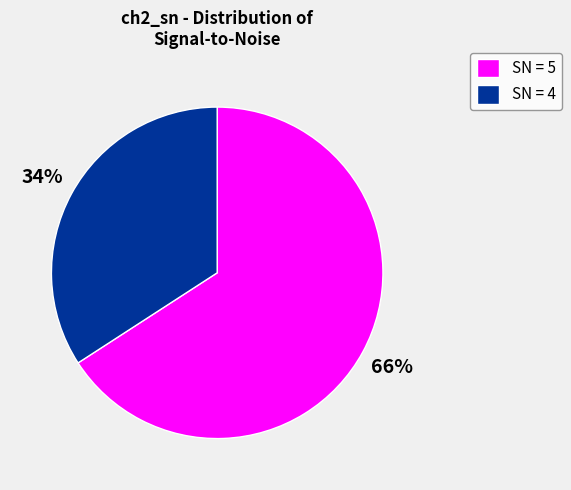

Is there a majority slice in this chart?

Yes